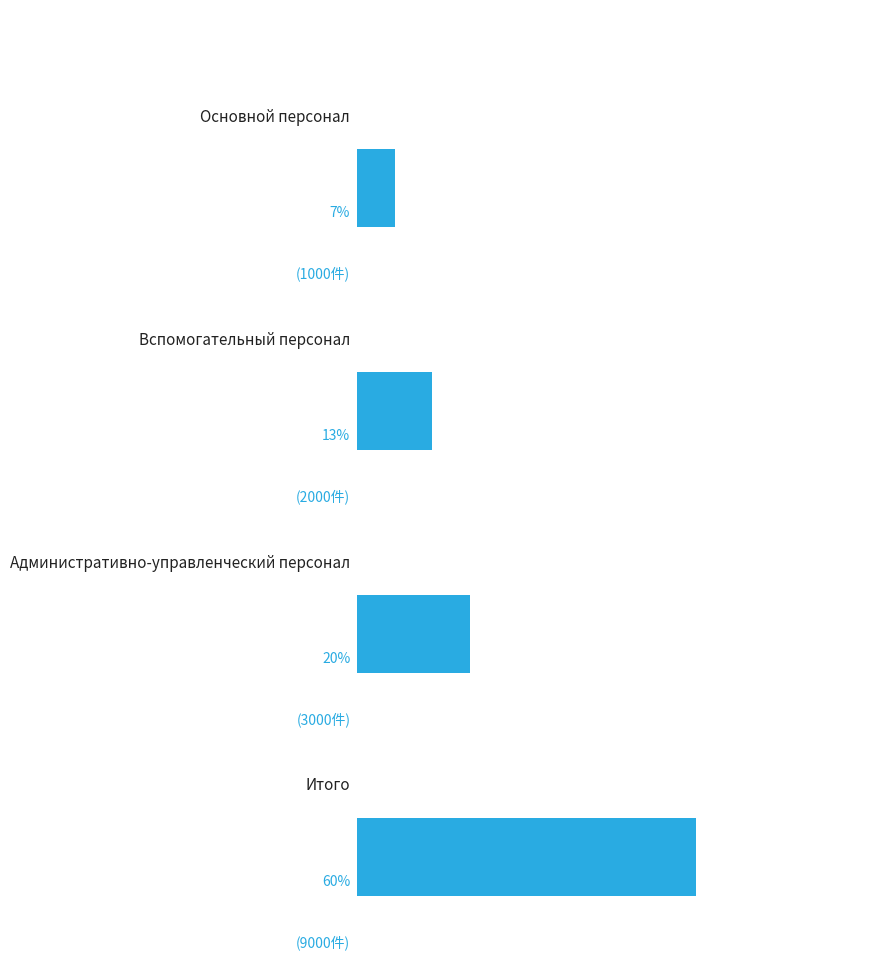

Where is the data nearest to the value 5000?

2